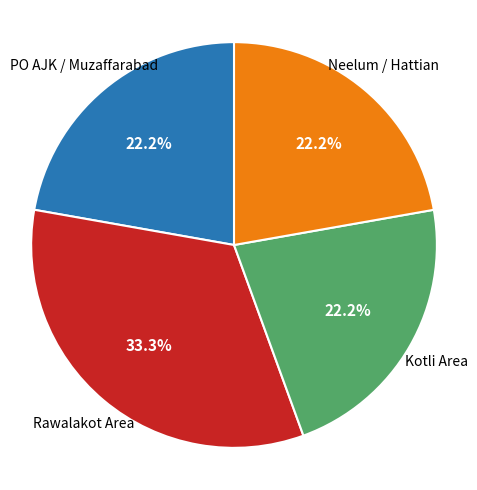

How much of the chart is everything except Rawalakot Area?

66.7%